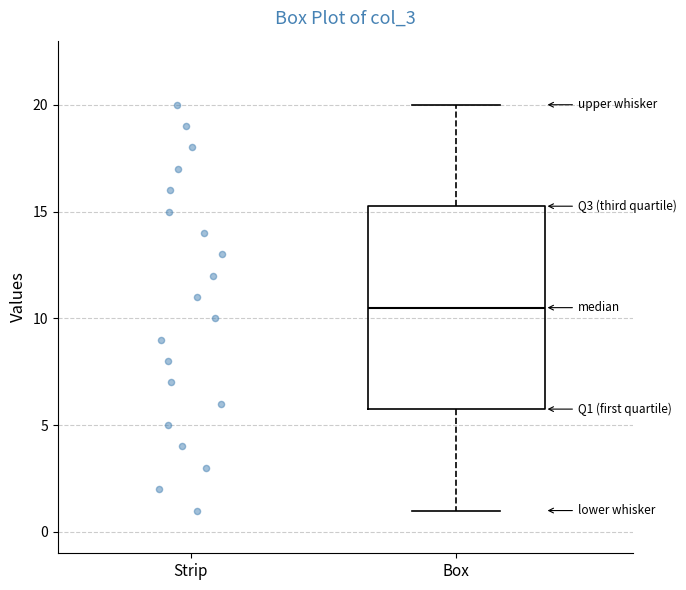

Read this box plot against the y-axis: the position of the median line, the range covered by the box, and the ends of both whiskers. The values are not printed on the chart, so give them approximately, as read against the axis.

median 10.5, box 6.0 to 15.5, whiskers 1.0 to 20.0